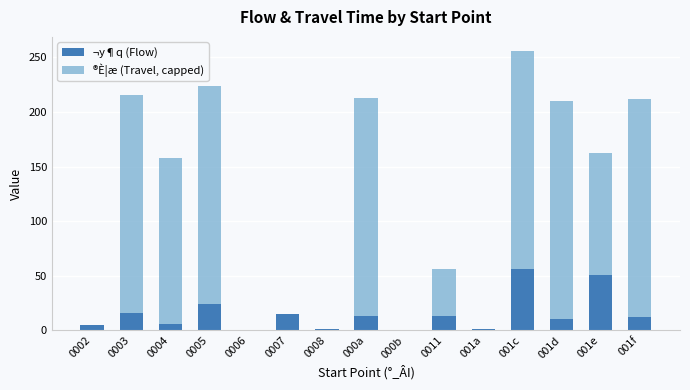

The value of ¬y¶q (Flow) at 001c is 56. True or false?

True